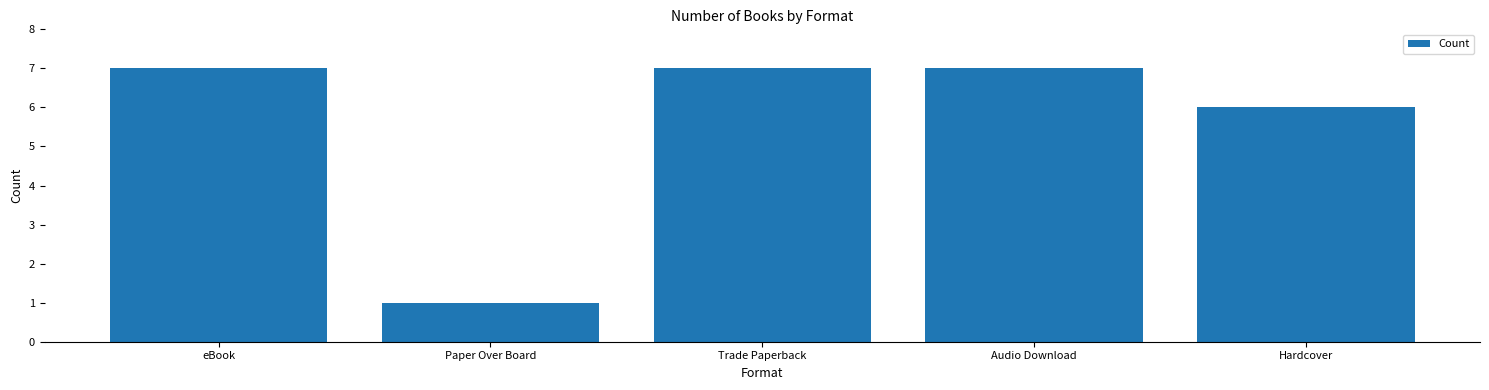

The chart shows a value of 12 at Trade Paperback. True or false?

False